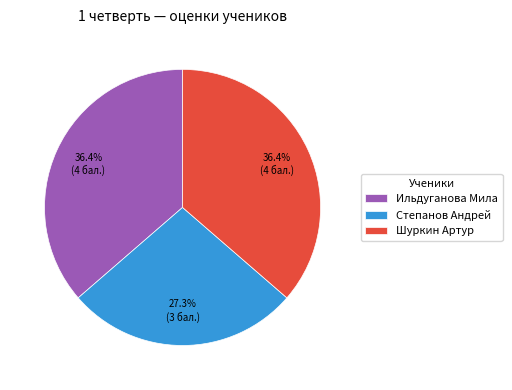

Does any single category account for the majority?

No